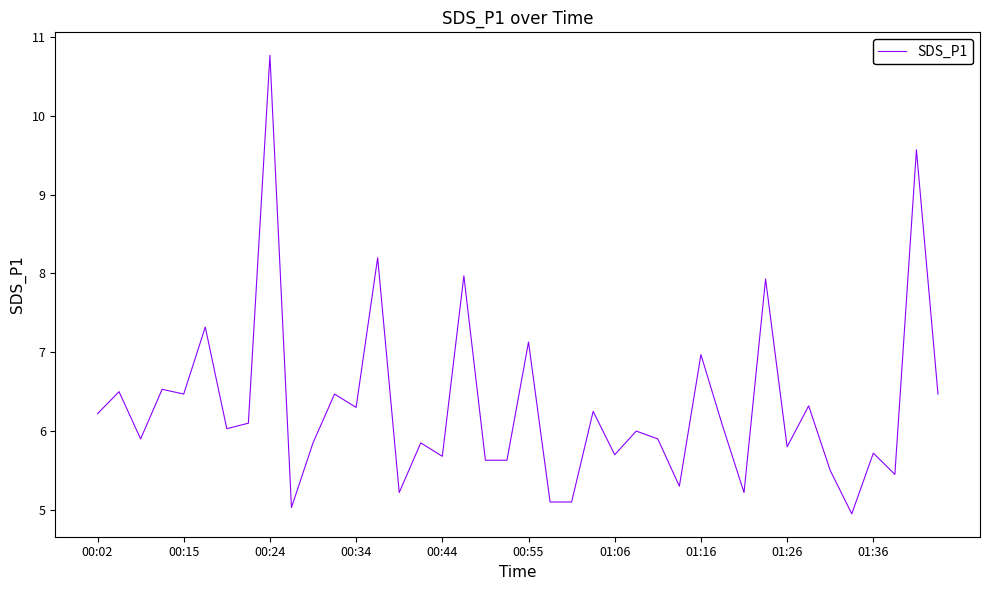

What is the difference between the maximum and minimum values?

5.8